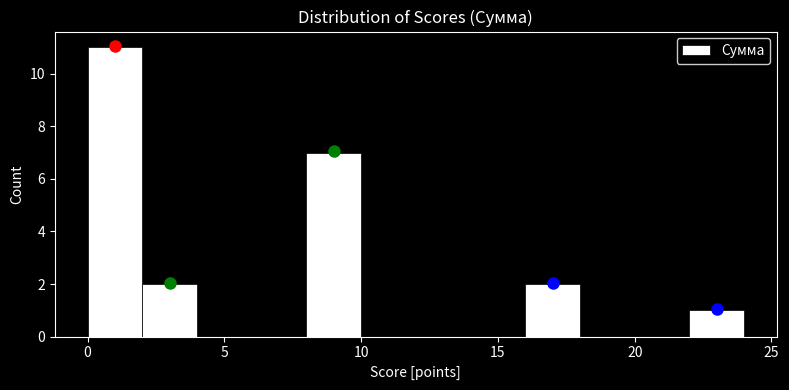

Over which range of the x-axis is the bar tallest?

0 to 2